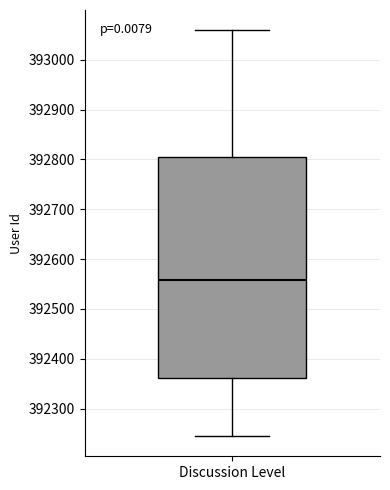

Where does the upper whisker of the box for Discussion Level end on the y-axis? The values are not printed on the chart, so give them approximately, as read against the axis.

393060